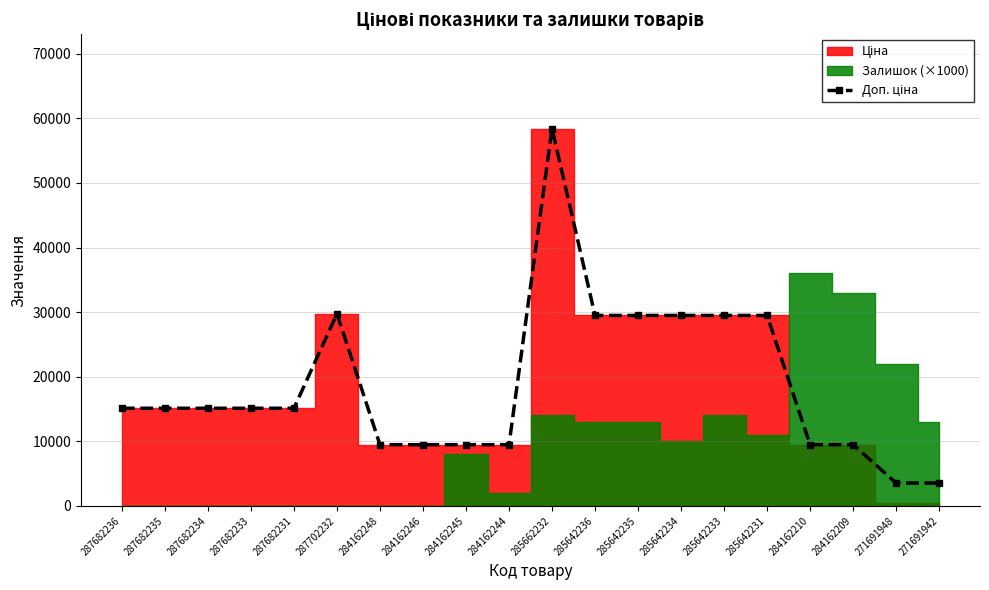

Reading left to right, what are all the values shown in this chart?

15120.0	15120.0	15120.0	15120.0	15120.0	29747.2	9480.1	9480.1	9480.1	9480.1	58426.5	29491.5	29491.5	29491.5	29491.5	29491.5	9480.1	9480.1	3545.0	3545.0